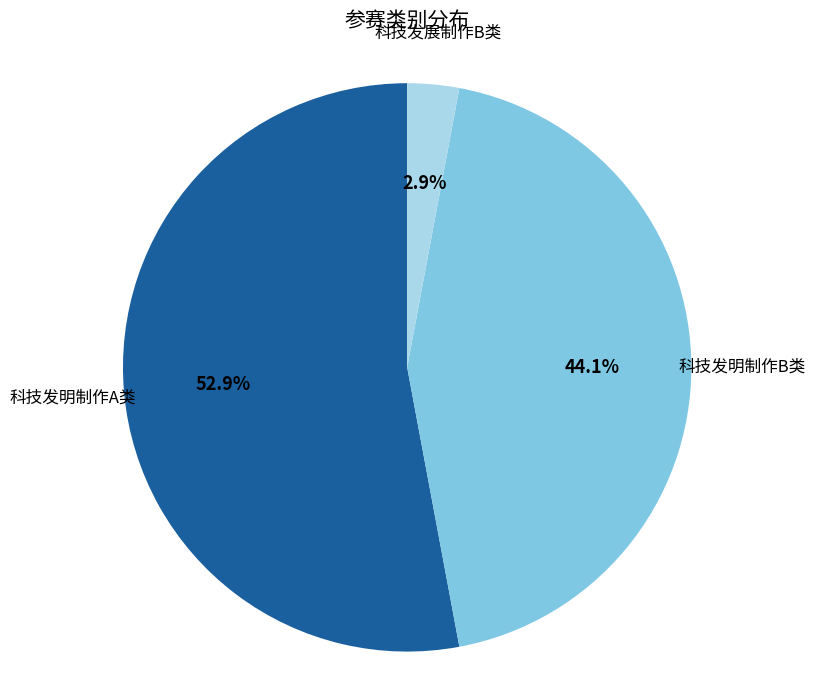

The 科技发明制作A类 slice represents 53% of the pie. True or false?

True